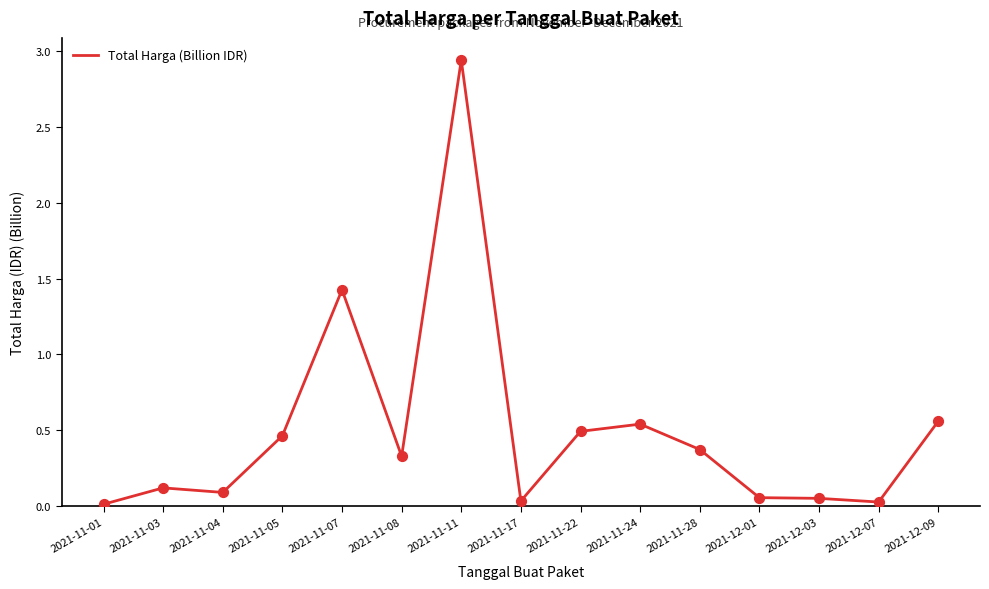

Which has a higher value, 2021-12-03 or 2021-11-08?

2021-11-08